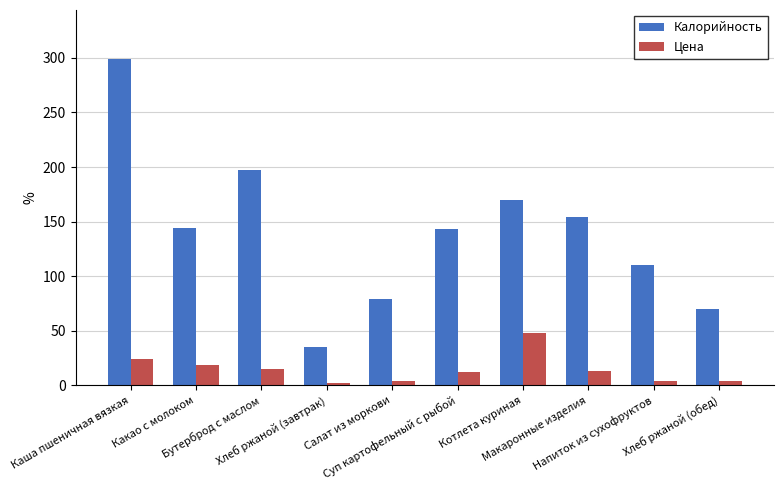

What is the average value of the Цена series?

14.5